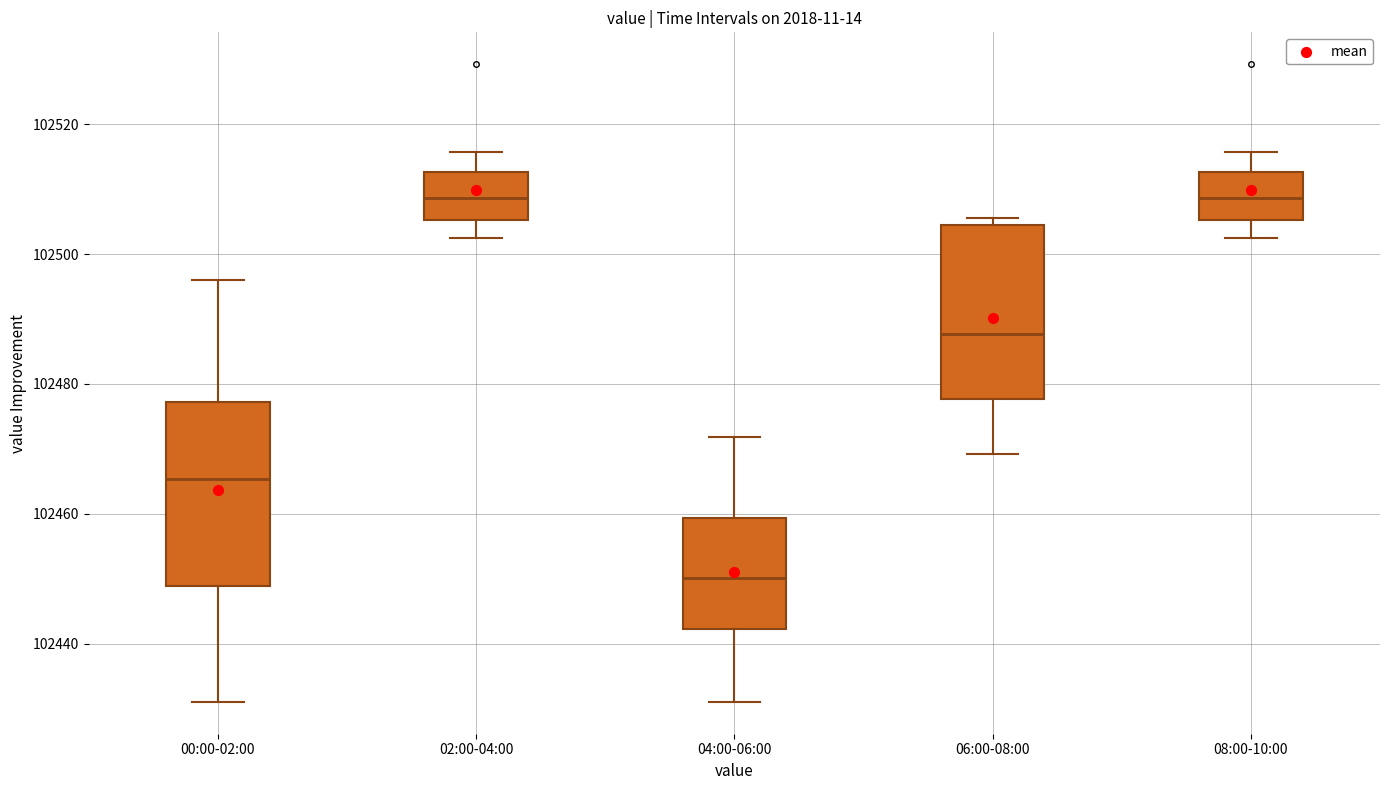

Where is the lower edge of the box for 06:00-08:00 on the y-axis? The values are not printed on the chart, so give them approximately, as read against the axis.

102478